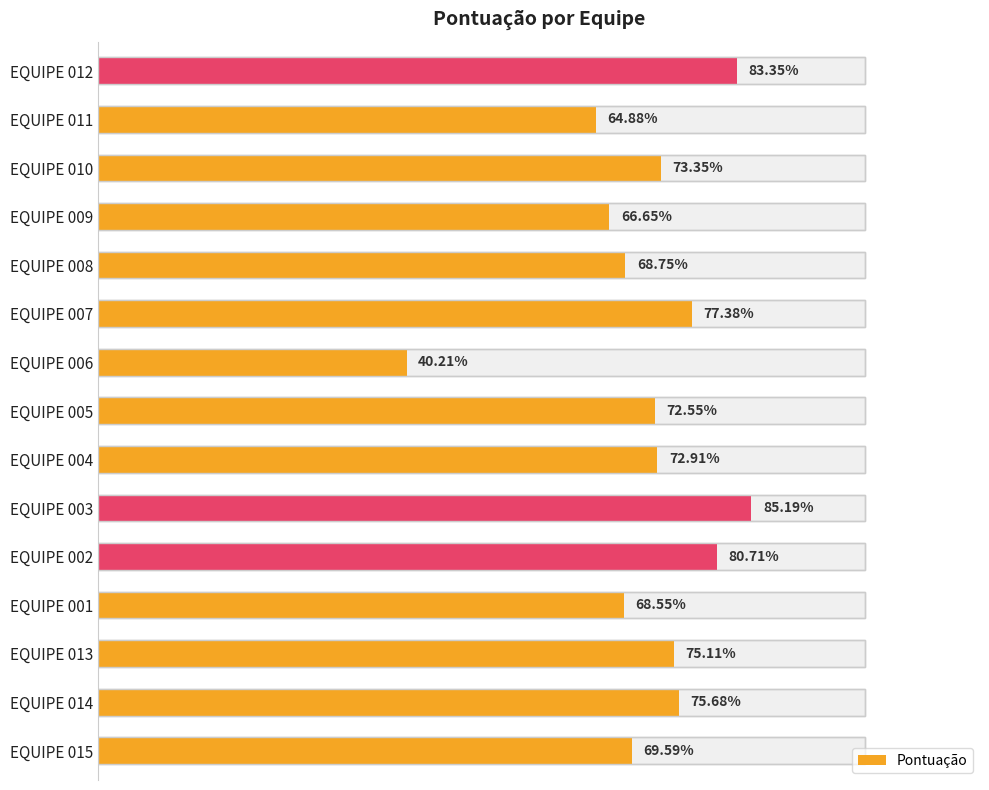

The chart shows a value of 30.6 at EQUIPE 004. True or false?

False